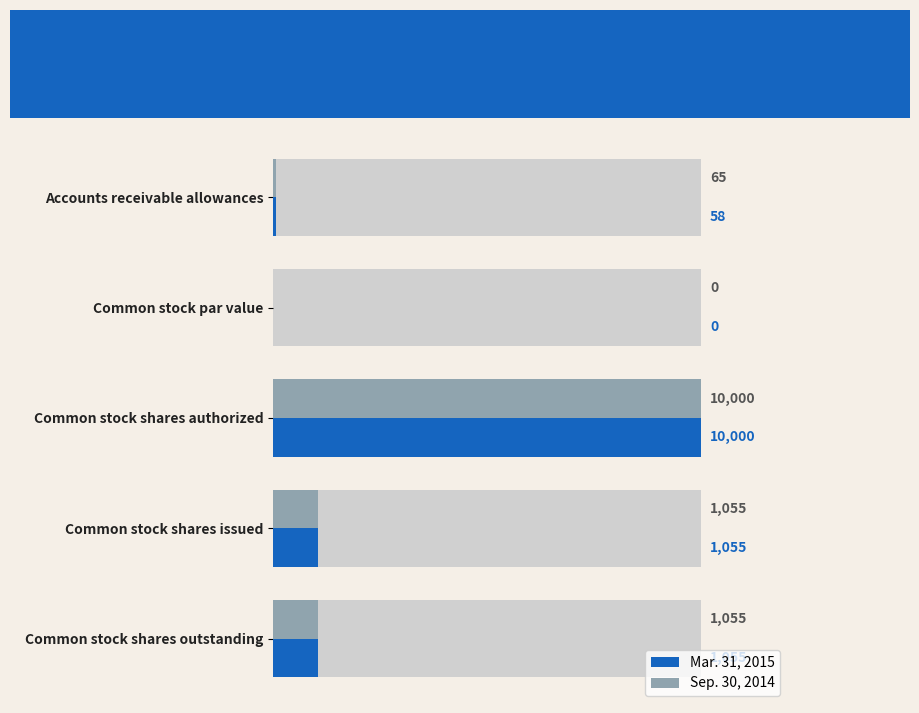

The Sep. 30, 2014 series shows 85 at Accounts receivable allowances. True or false?

False